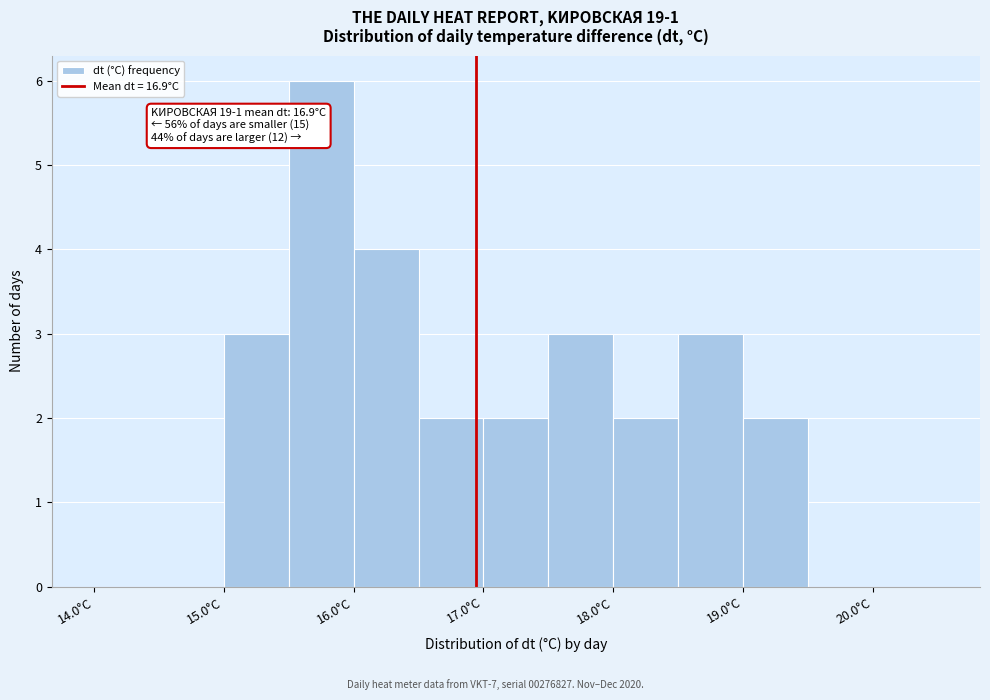

Over which range of the x-axis is the bar tallest?

15.5 to 16.0